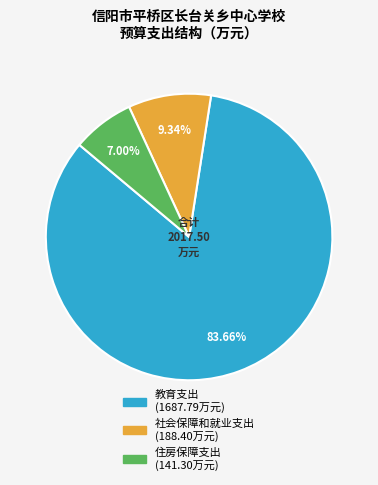

Which has a higher value, 住房保障支出 or 教育支出?

教育支出